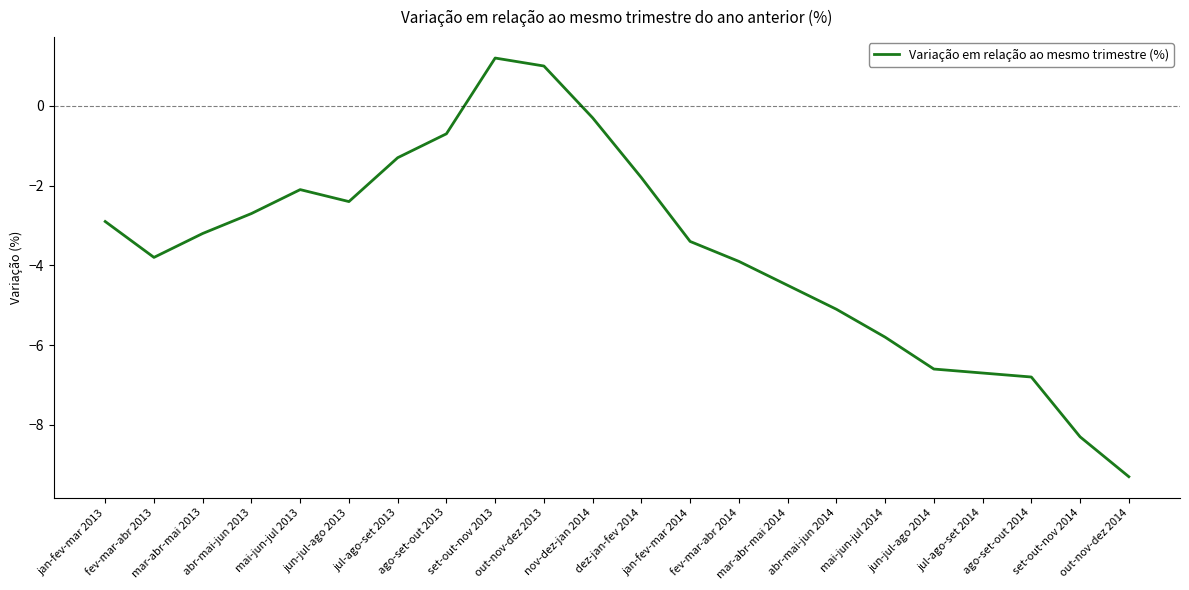

What is the sum of the values at jan-fev-mar 2014 and mai-jun-jul 2013?

-5.5